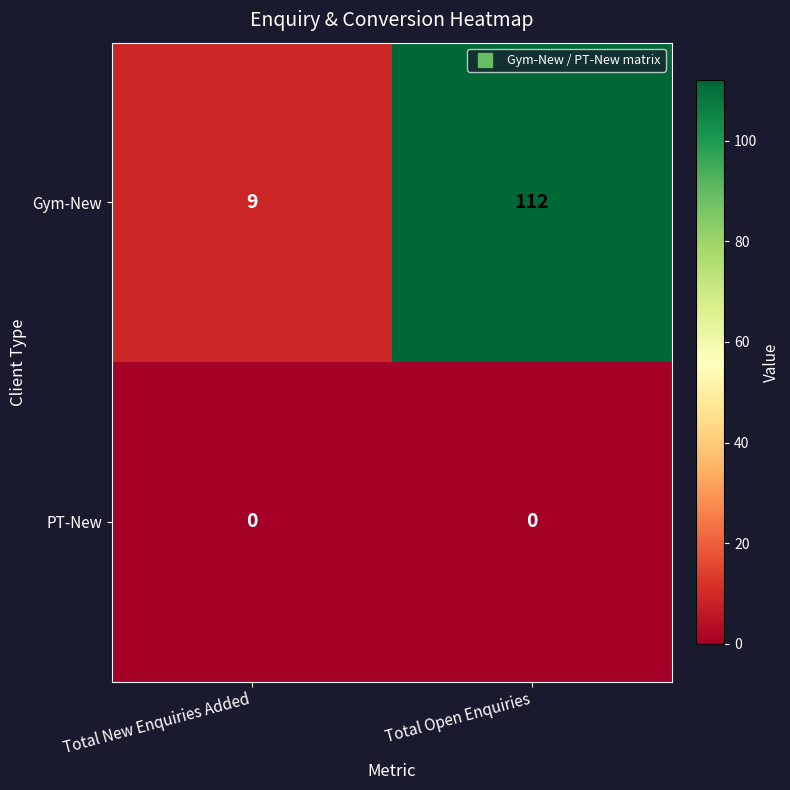

What is the maximum value shown in the chart?

112